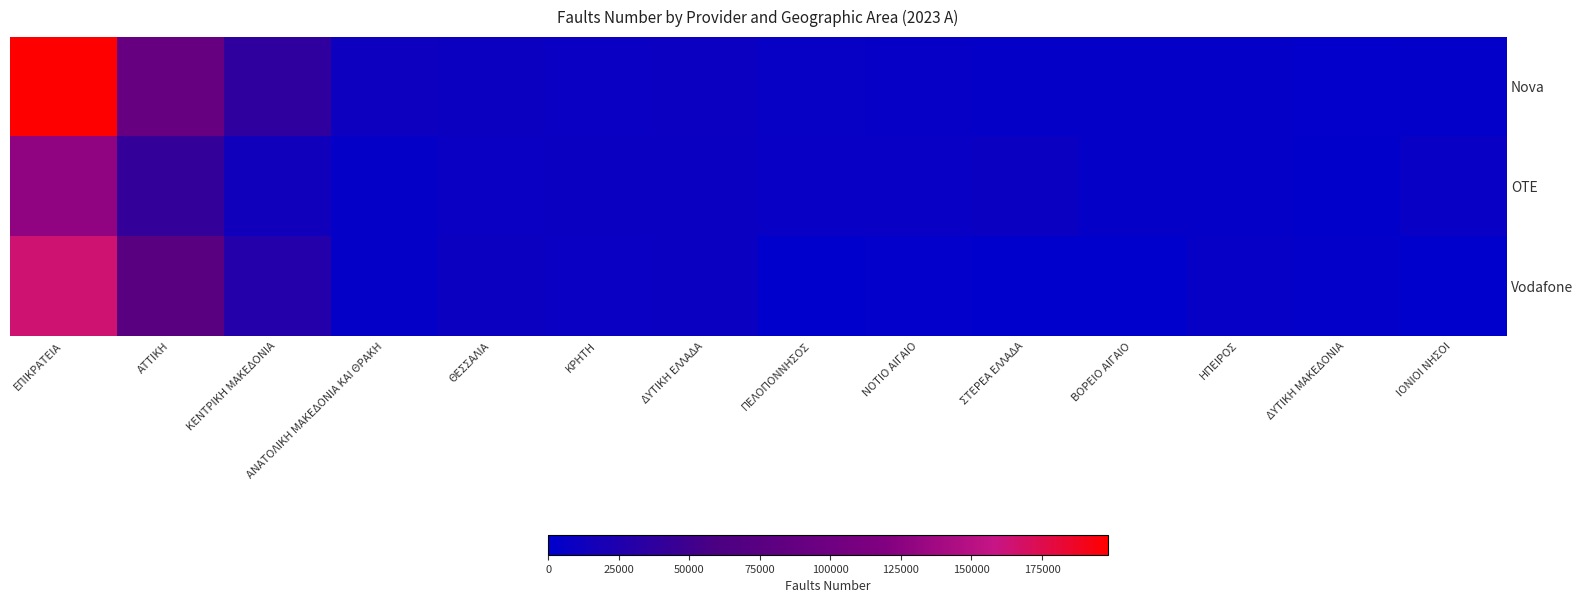

Reading left to right, extract all data points from this chart.

Nova: ΕΠΙΚΡΑΤΕΙΑ=198505	ΑΤΤΙΚΗ=91987	ΚΕΝΤΡΙΚΗ ΜΑΚΕΔΟΝΙΑ=37262	ΑΝΑΤΟΛΙΚΗ ΜΑΚΕΔΟΝΙΑ ΚΑΙ ΘΡΑΚΗ=11112	ΘΕΣΣΑΛΙΑ=10181	ΚΡΗΤΗ=7965	ΔΥΤΙΚΗ ΕΛΛΑΔΑ=9336	ΠΕΛΟΠΟΝΝΗΣΟΣ=6911	ΝΟΤΙΟ ΑΙΓΑΙΟ=5626	ΣΤΕΡΕΑ ΕΛΛΑΔΑ=3953	ΒΟΡΕΙΟ ΑΙΓΑΙΟ=4306	ΗΠΕΙΡΟΣ=4136	ΔΥΤΙΚΗ ΜΑΚΕΔΟΝΙΑ=2599	ΙΟΝΙΟΙ ΝΗΣΟΙ=3131
OTE: ΕΠΙΚΡΑΤΕΙΑ=128586	ΑΤΤΙΚΗ=41289	ΚΕΝΤΡΙΚΗ ΜΑΚΕΔΟΝΙΑ=14546	ΑΝΑΤΟΛΙΚΗ ΜΑΚΕΔΟΝΙΑ ΚΑΙ ΘΡΑΚΗ=4665	ΘΕΣΣΑΛΙΑ=8089	ΚΡΗΤΗ=8597	ΔΥΤΙΚΗ ΕΛΛΑΔΑ=8646	ΠΕΛΟΠΟΝΝΗΣΟΣ=7568	ΝΟΤΙΟ ΑΙΓΑΙΟ=7693	ΣΤΕΡΕΑ ΕΛΛΑΔΑ=8939	ΒΟΡΕΙΟ ΑΙΓΑΙΟ=3955	ΗΠΕΙΡΟΣ=5081	ΔΥΤΙΚΗ ΜΑΚΕΔΟΝΙΑ=2318	ΙΟΝΙΟΙ ΝΗΣΟΙ=7200
Vodafone: ΕΠΙΚΡΑΤΕΙΑ=163621	ΑΤΤΙΚΗ=75448	ΚΕΝΤΡΙΚΗ ΜΑΚΕΔΟΝΙΑ=28134	ΑΝΑΤΟΛΙΚΗ ΜΑΚΕΔΟΝΙΑ ΚΑΙ ΘΡΑΚΗ=4924	ΘΕΣΣΑΛΙΑ=10186	ΚΡΗΤΗ=8229	ΔΥΤΙΚΗ ΕΛΛΑΔΑ=8995	ΠΕΛΟΠΟΝΝΗΣΟΣ=0	ΝΟΤΙΟ ΑΙΓΑΙΟ=2570	ΣΤΕΡΕΑ ΕΛΛΑΔΑ=0	ΒΟΡΕΙΟ ΑΙΓΑΙΟ=939	ΗΠΕΙΡΟΣ=5629	ΔΥΤΙΚΗ ΜΑΚΕΔΟΝΙΑ=3266	ΙΟΝΙΟΙ ΝΗΣΟΙ=1426